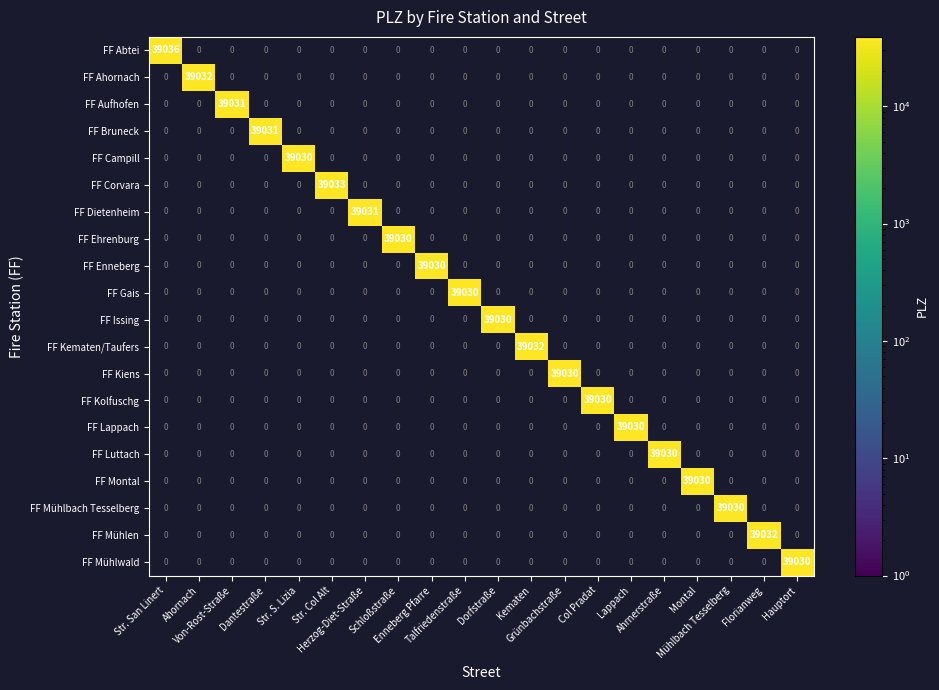

At which category does the chart reach its peak across all series?

Str. San Linert